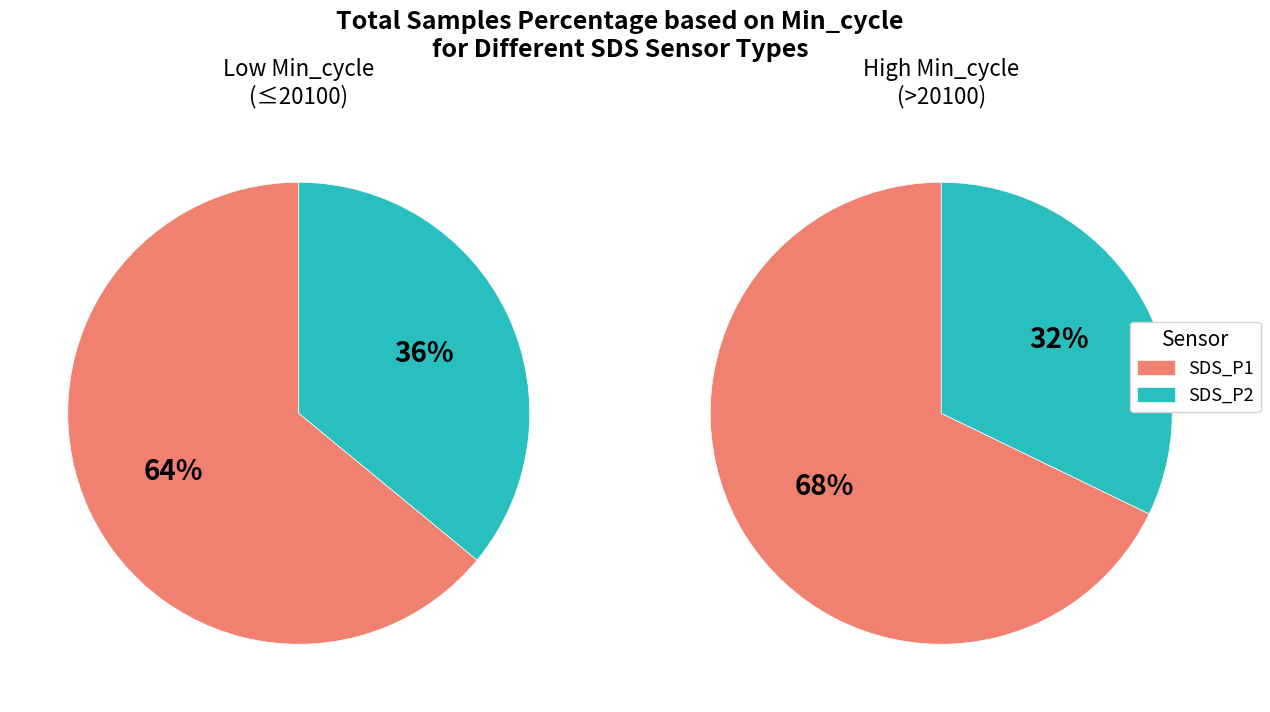

True or false: 0 accounts for 36% of the total.

False